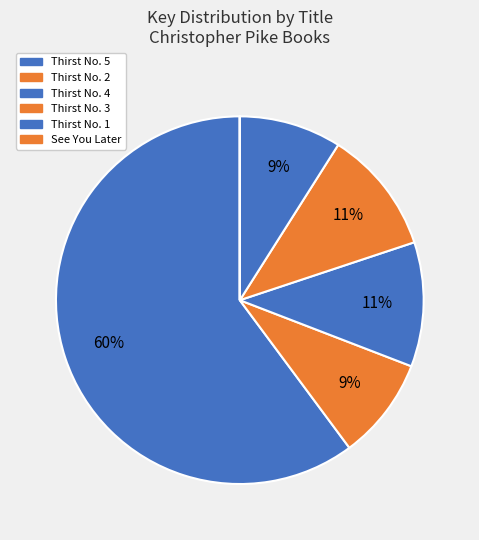

How many slices are in this pie chart?

6